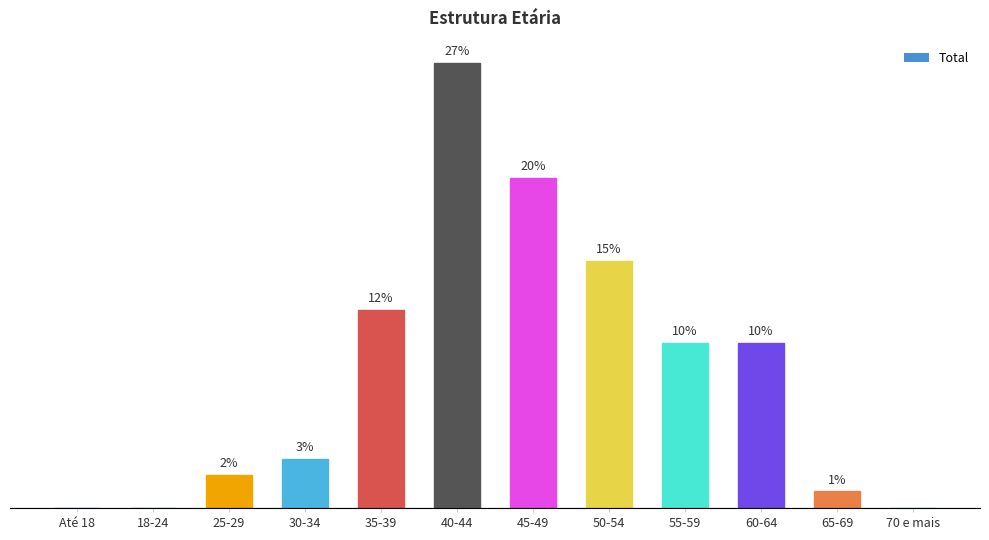

Which has a higher value, 40-44 or Até 18?

40-44